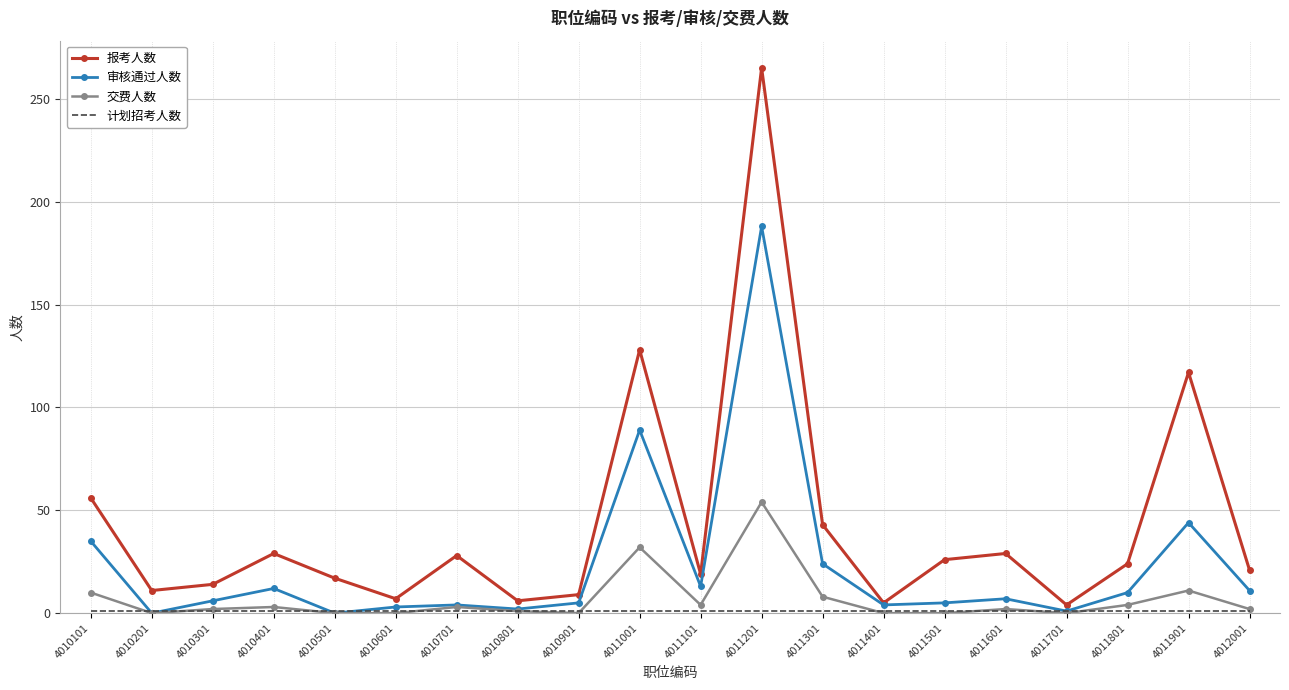

How many values in the 审核通过人数 series are below 7?

10